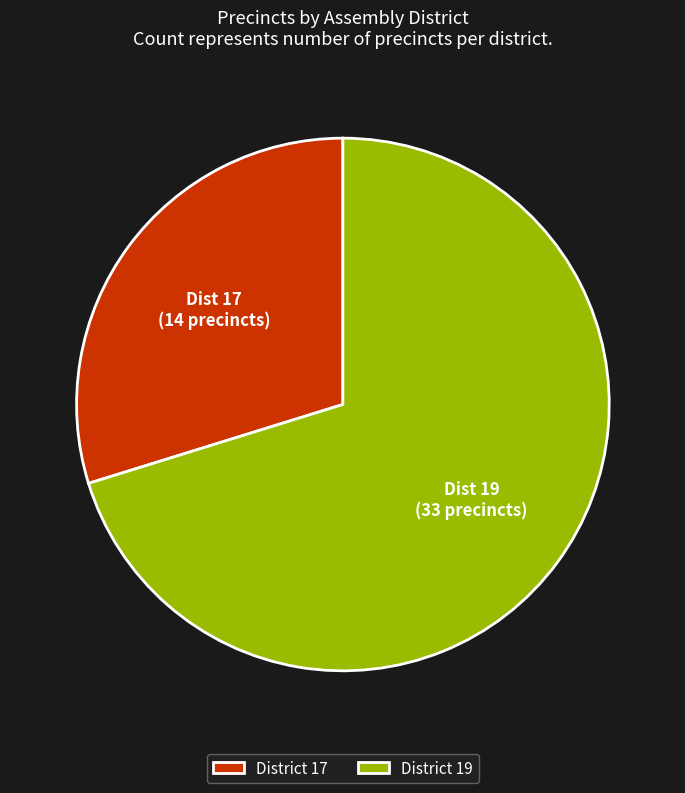

True or false: District 19 accounts for 70% of the total.

True